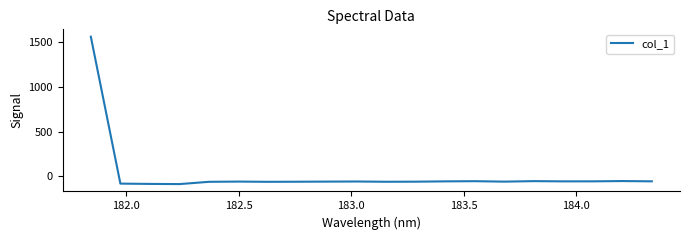

What is the difference between the maximum and minimum values?

1651.0